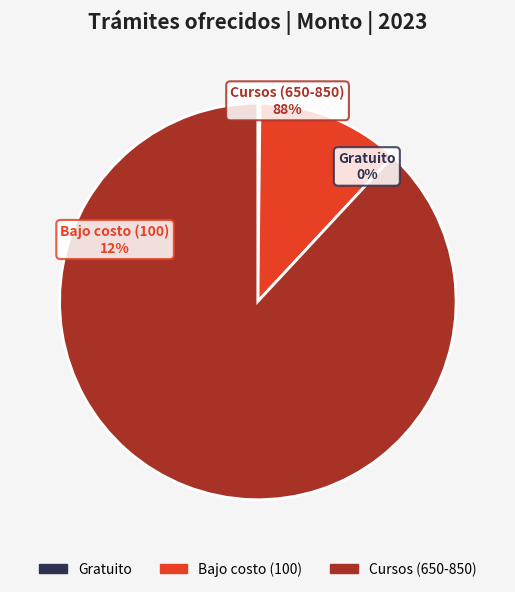

True or false: Curso de idiomas accounts for 29% of the total.

False